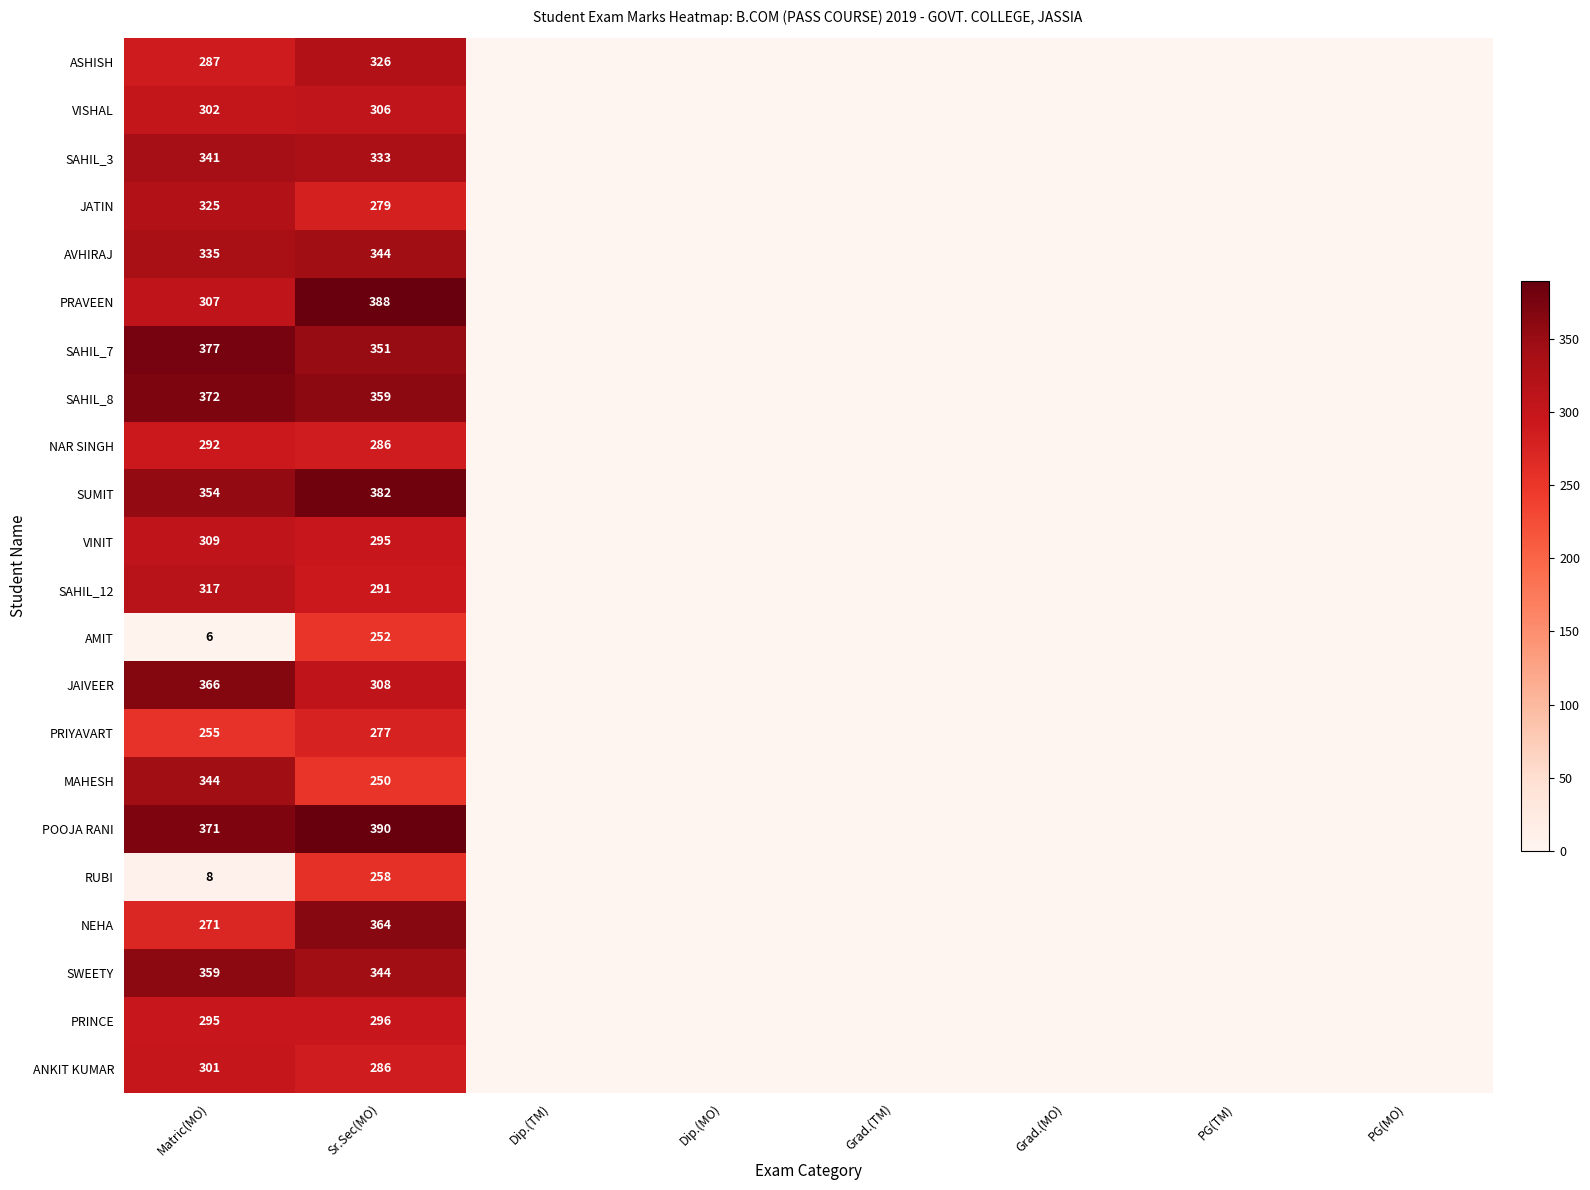

What is the difference between the RUBI values at Matric(MO) and Sr.Sec(MO)?

250